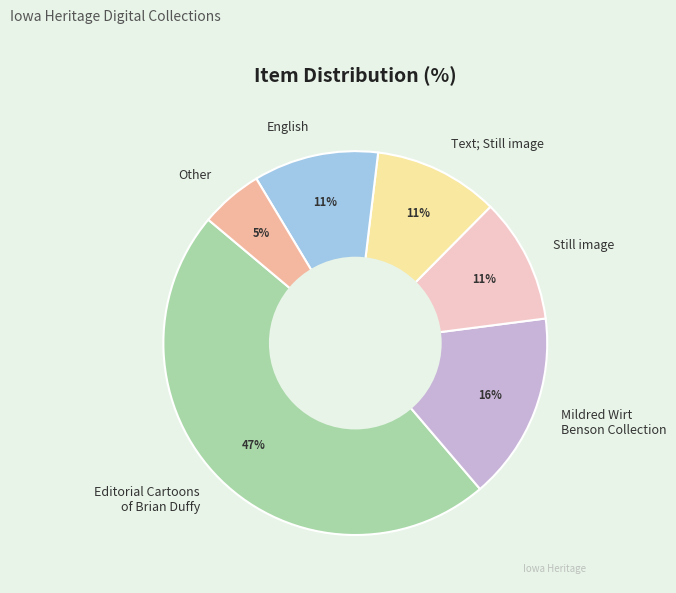

Is Other the majority of the pie?

No